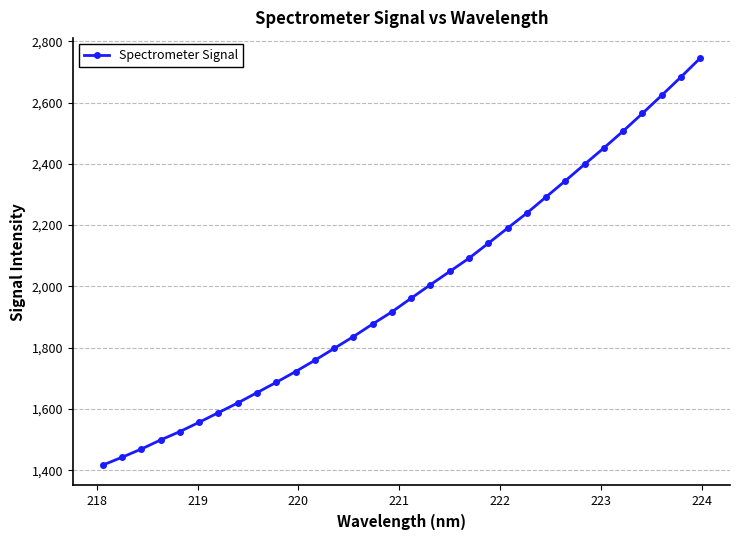

What is the difference between the maximum and minimum values?

1327.3